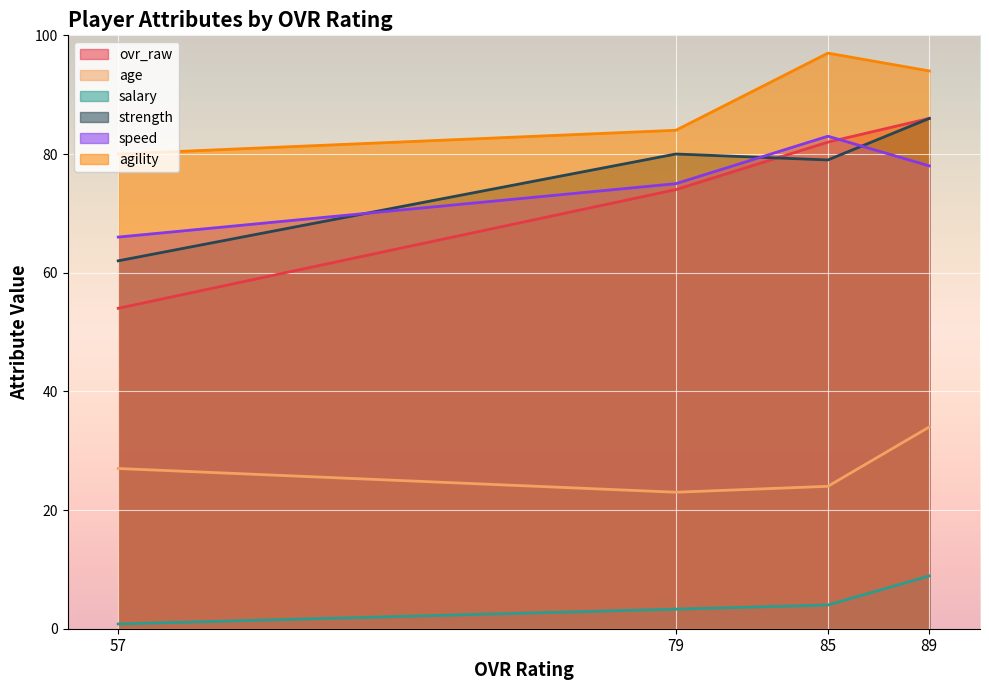

What is the total value across all series at 57?

289.8